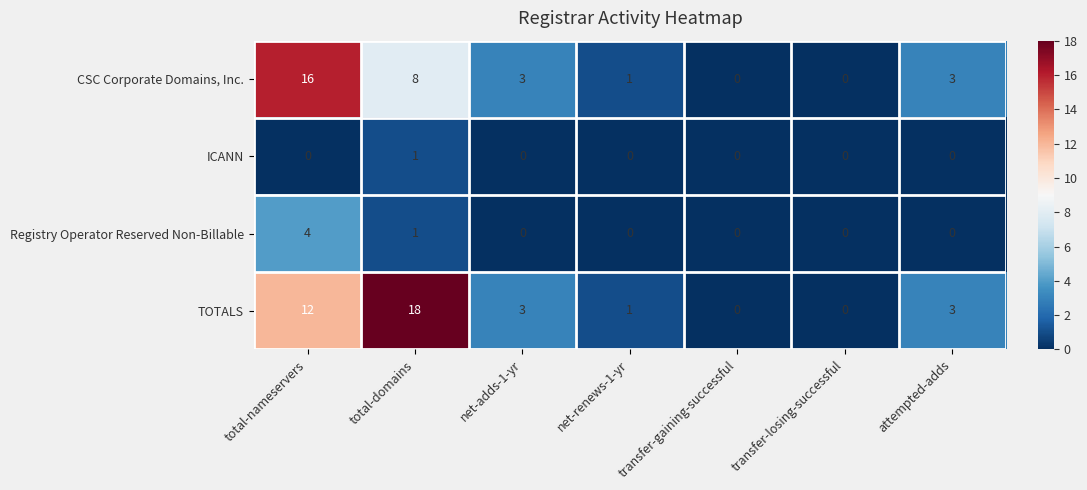

Which series has the largest range (max minus min)?

TOTALS